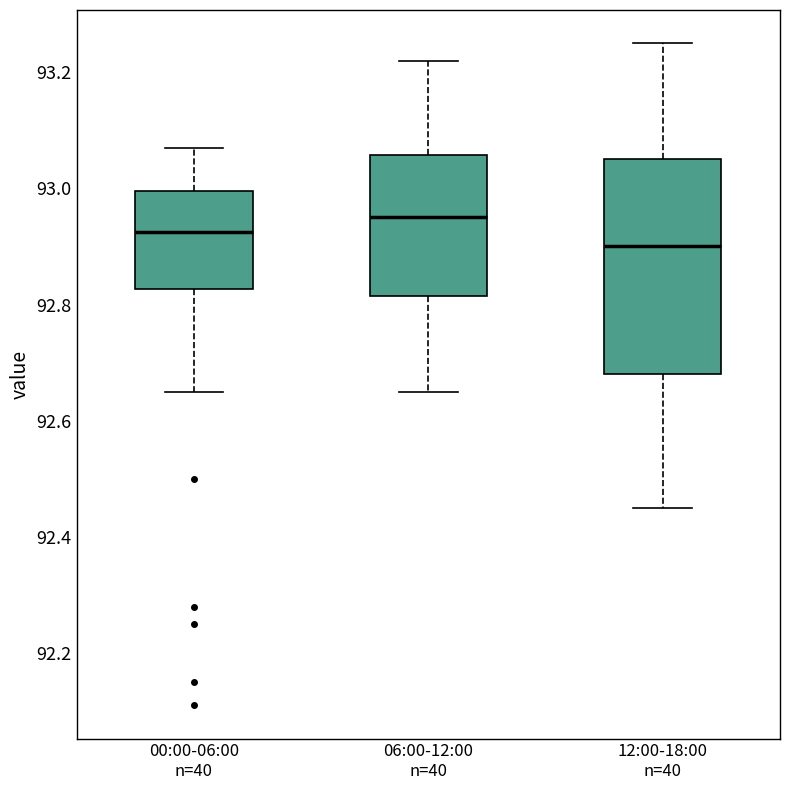

Which box's median line is the highest?

06:00-12:00 n=40